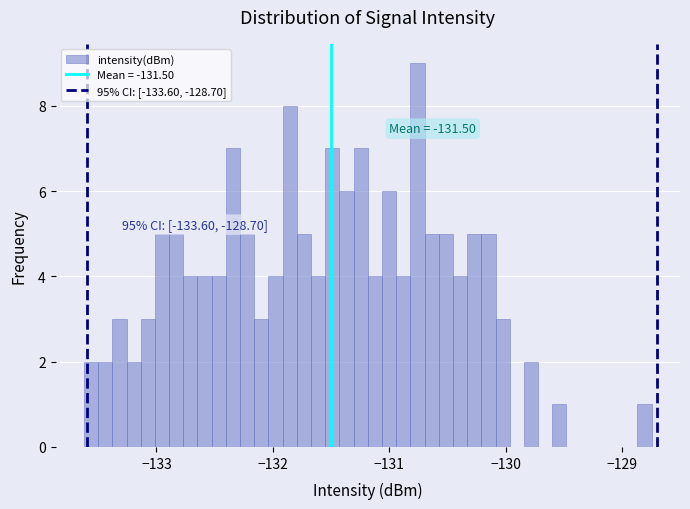

Read against the x-axis, roughly where is the centre of the tallest bar?

-130.8